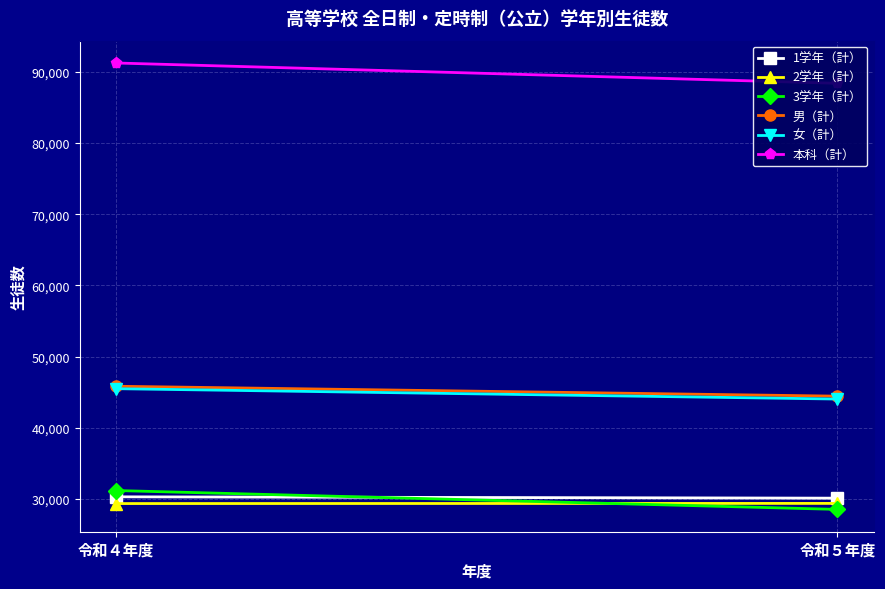

What is the label of the 1st point from the right?

令和５年度